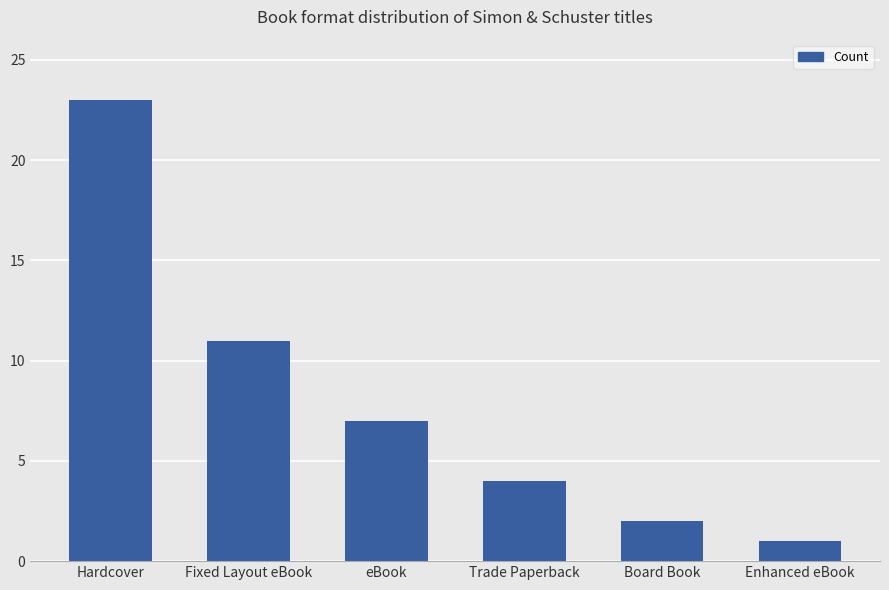

Which category has the highest value across all series?

Hardcover